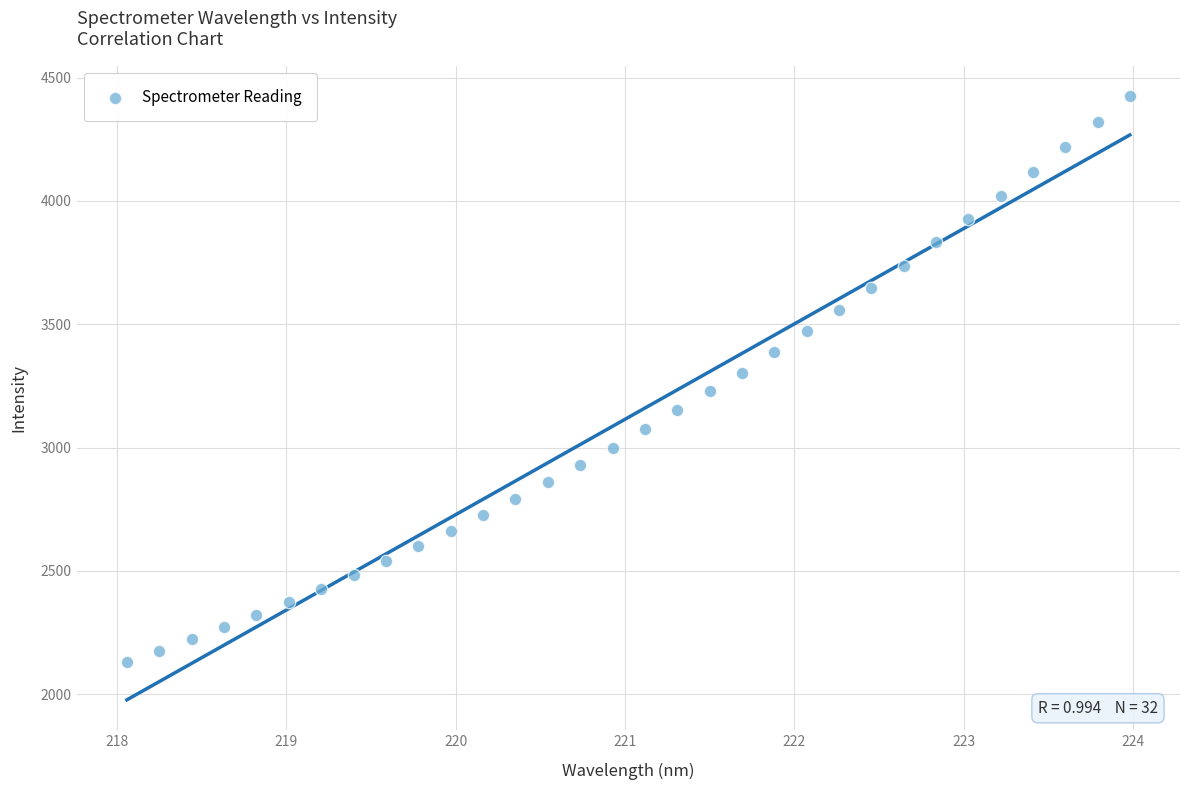

What is the range of Y values (max minus min)?

2296.0